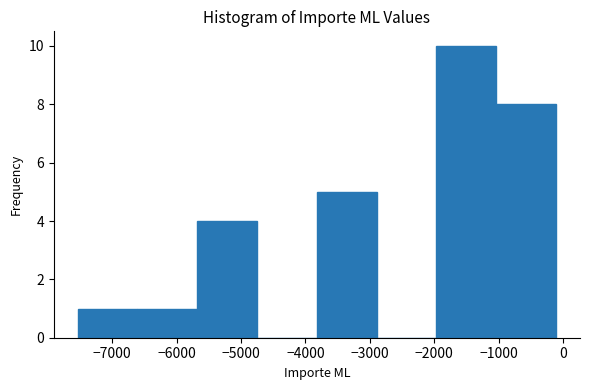

What is the height of the bar covering -2000 to -1000 on the x-axis? Neither the bar edges nor the heights are printed on the chart, so give them approximately, as read against the axes.

10